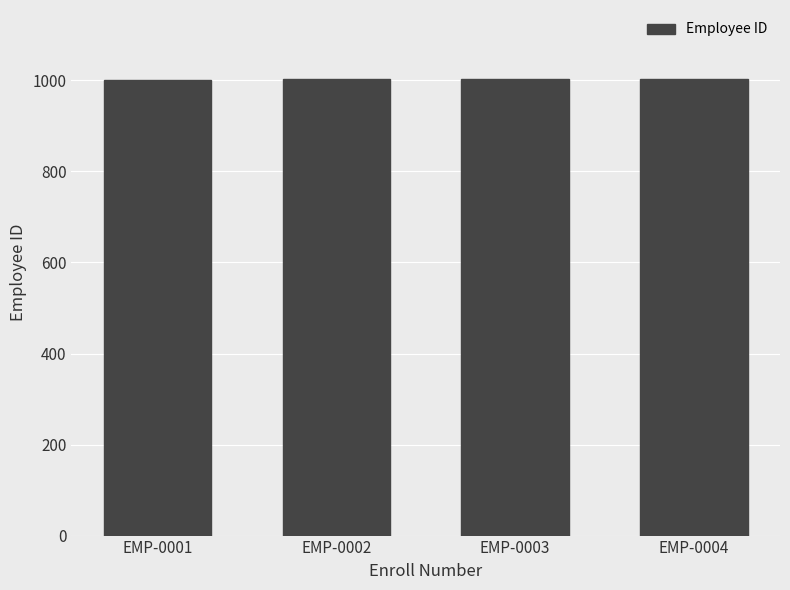

What is the ratio of the value at EMP-0002 to the value at EMP-0004?

1.0